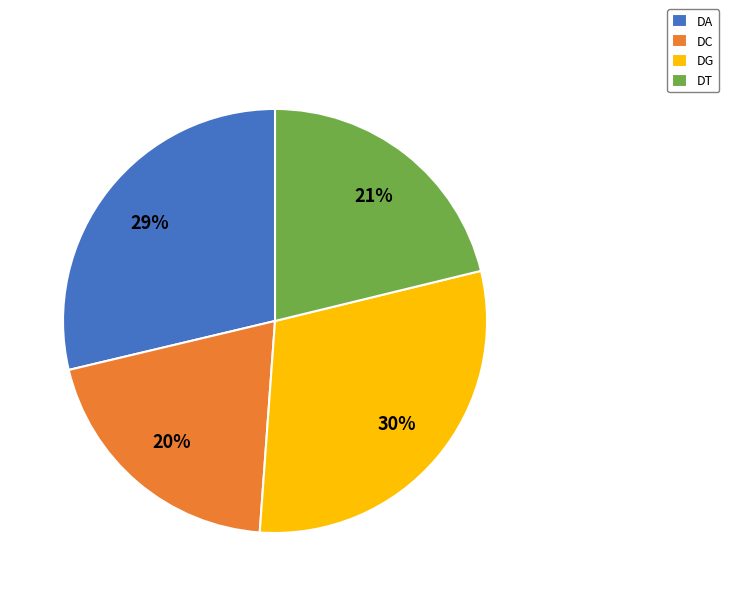

How many slices are in this pie chart?

4